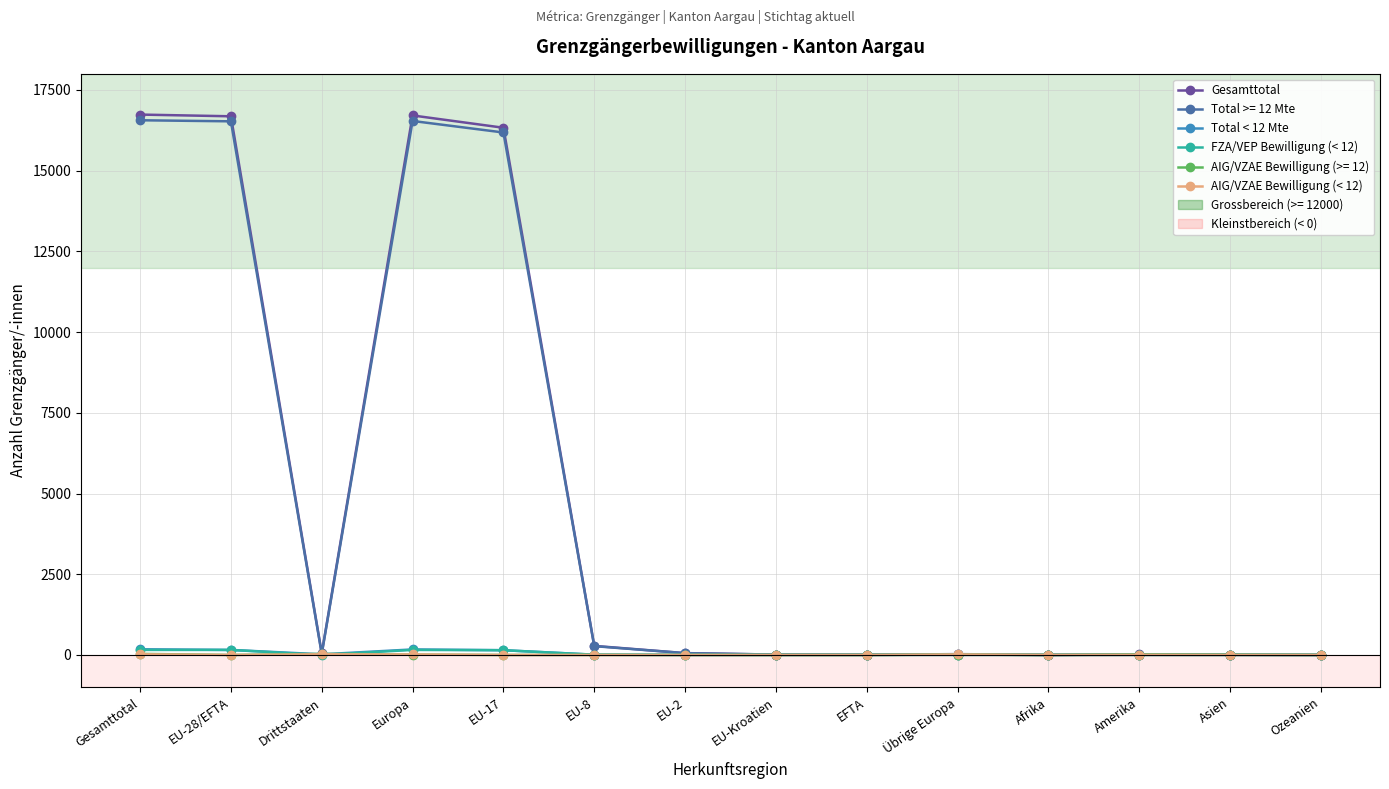

Which series has the widest spread of values?

Gesamttotal